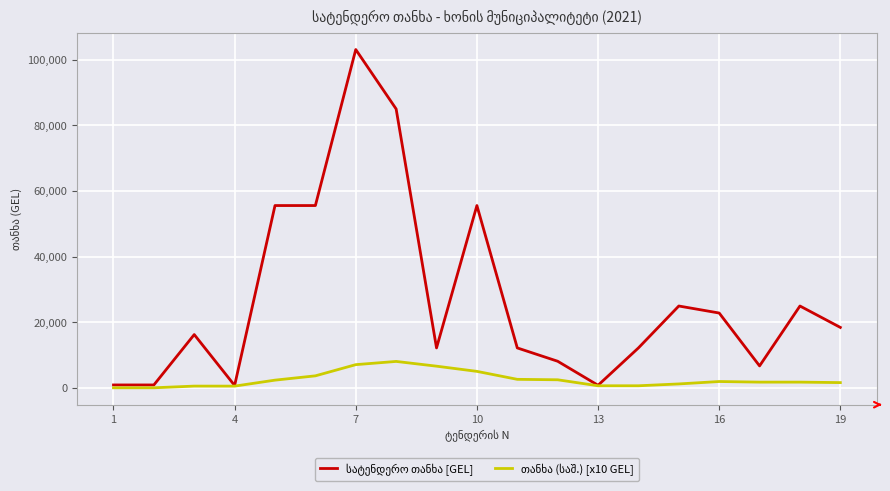

True or false: თანხა (საშ.) [x10 GEL] and სატენდერო თანხა [GEL] intersect in this chart.

False